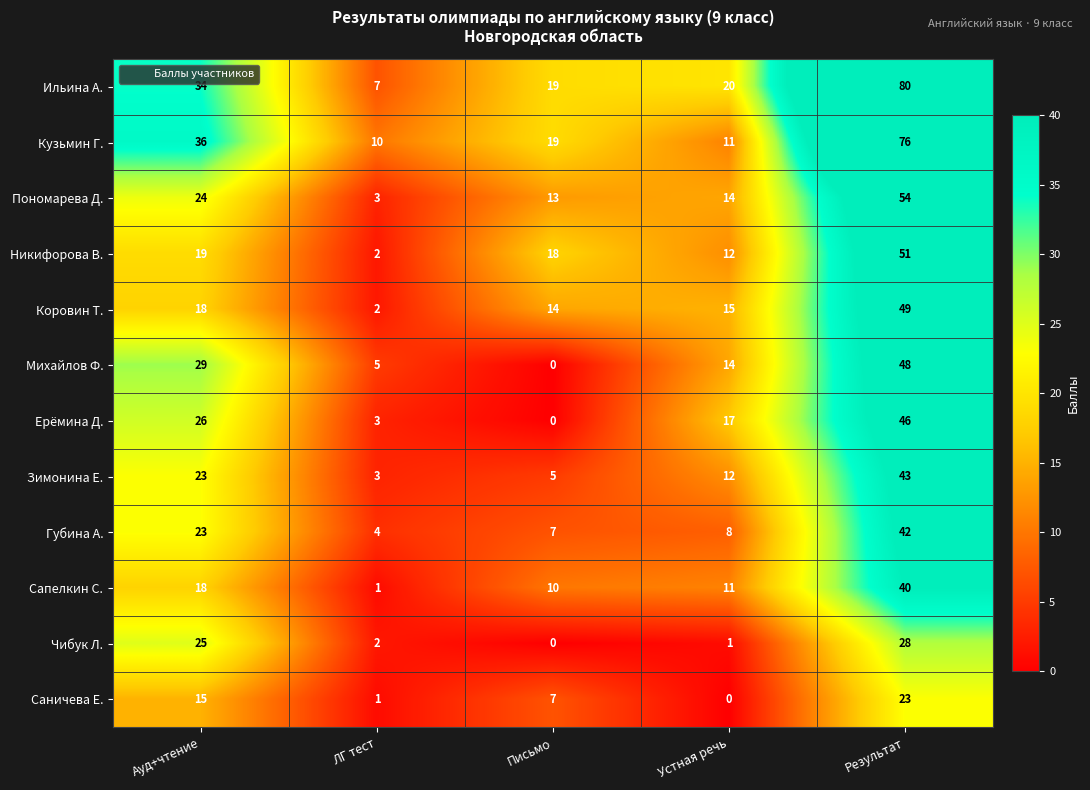

How many data points does each series have?

5